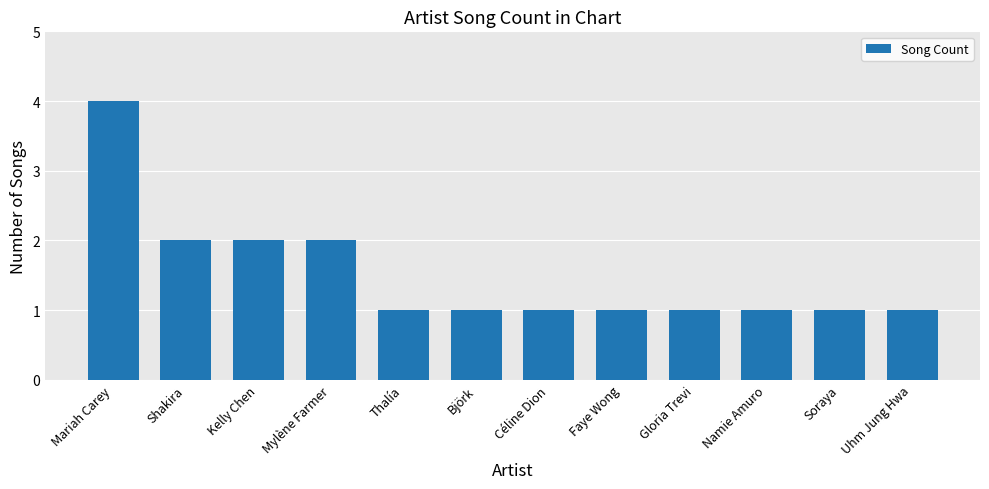

What is the difference between the maximum and minimum values?

3